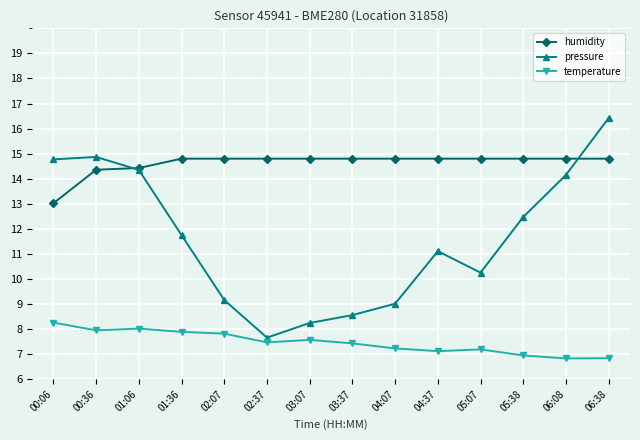

The temperature series shows 4.7 at 05:07. True or false?

False